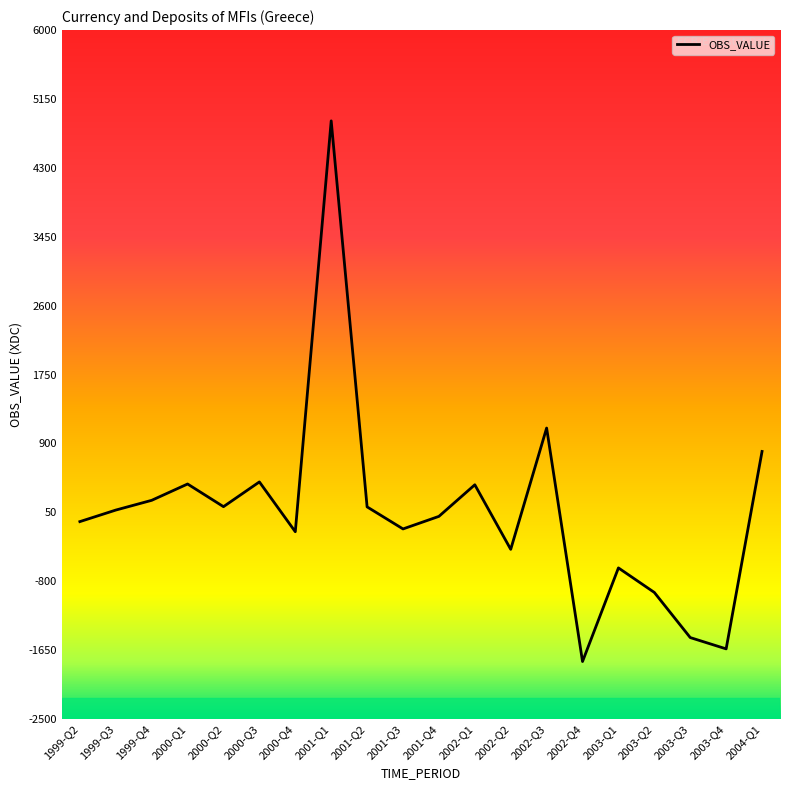

How many lines are shown in the chart?

1